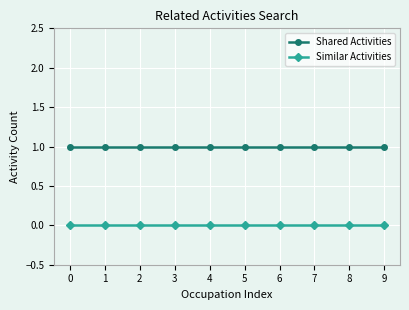

Reading left to right, list all the values displayed in this chart.

Shared Activities: 0=1	1=1	2=1	3=1	4=1	5=1	6=1	7=1	8=1	9=1
Similar Activities: 0=0	1=0	2=0	3=0	4=0	5=0	6=0	7=0	8=0	9=0